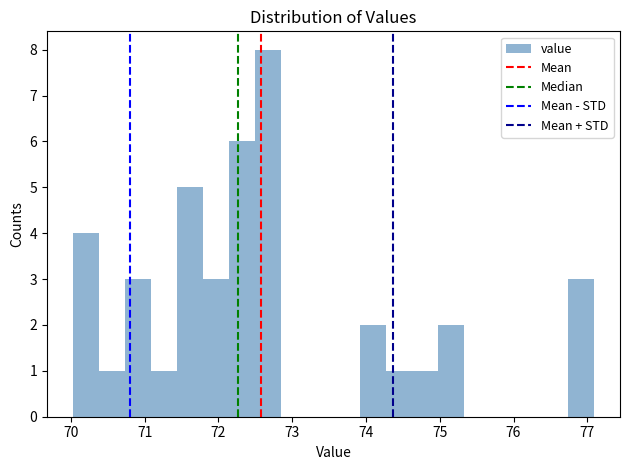

Around what value on the x-axis is the tallest bar? Give the approximate position of its centre, as read against the axis.

72.7